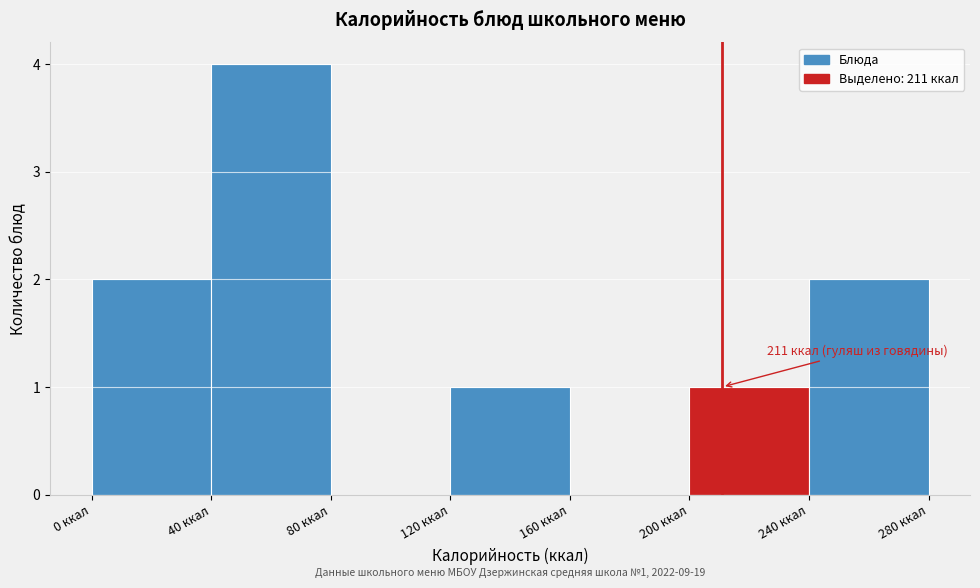

Over which range of the x-axis is the bar tallest?

40 to 80